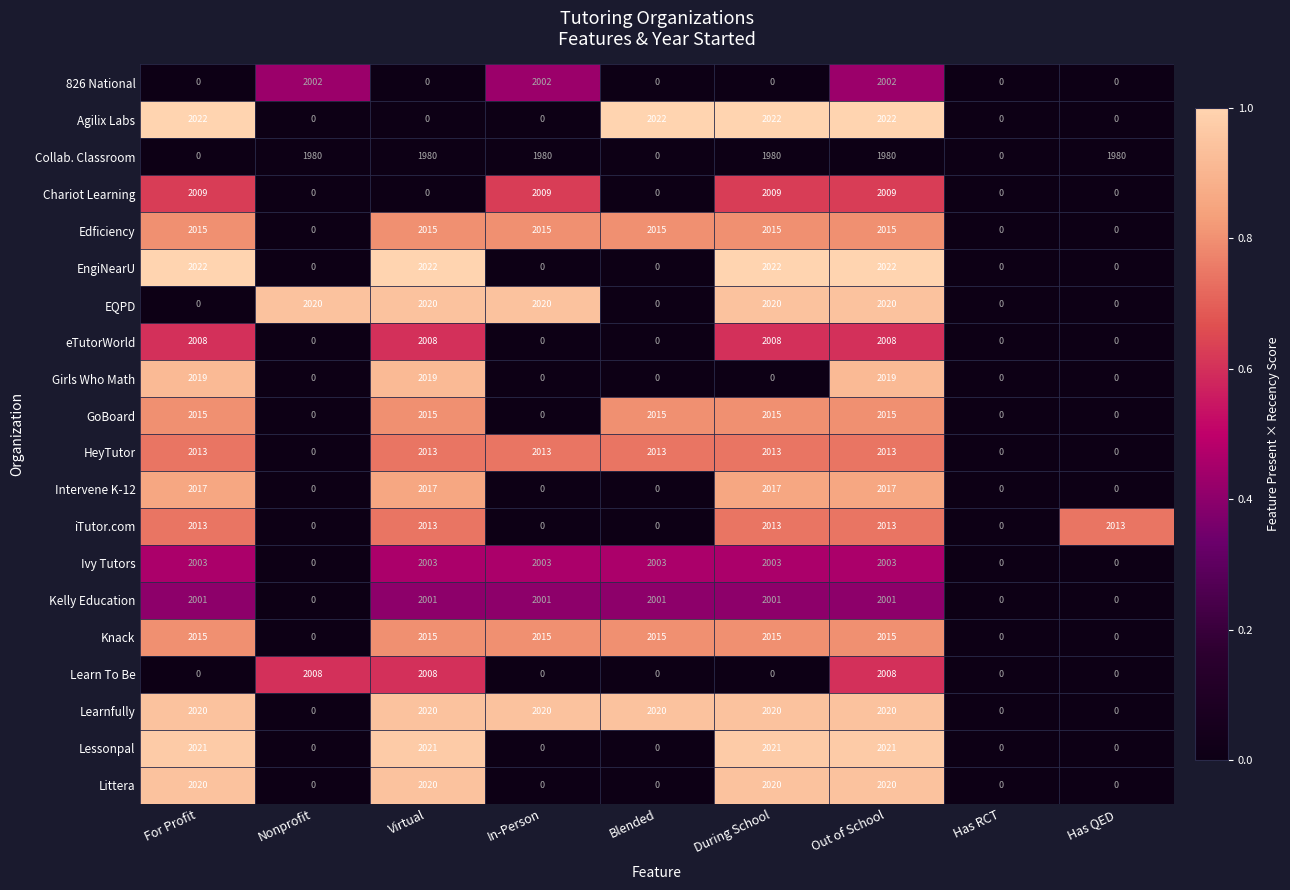

How many values in the Edficiency series are below 2015?

3